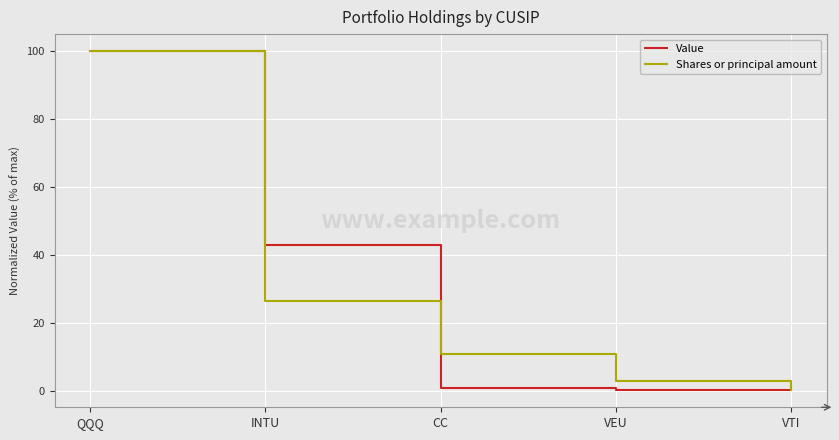

True or false: Shares or principal amount has a value of 0.6 at VTI.

True